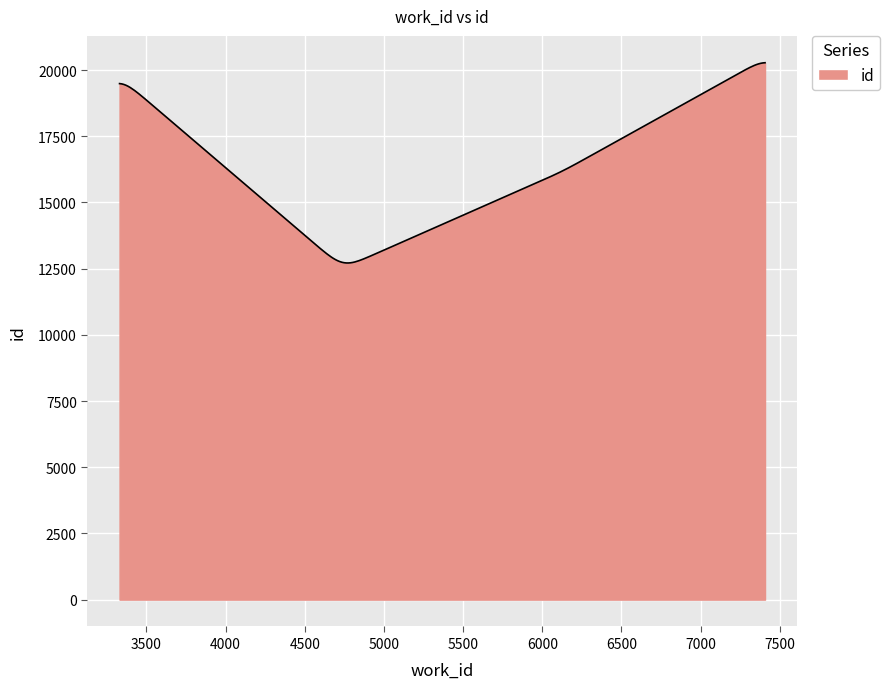

What is the smallest value displayed?

12714.4